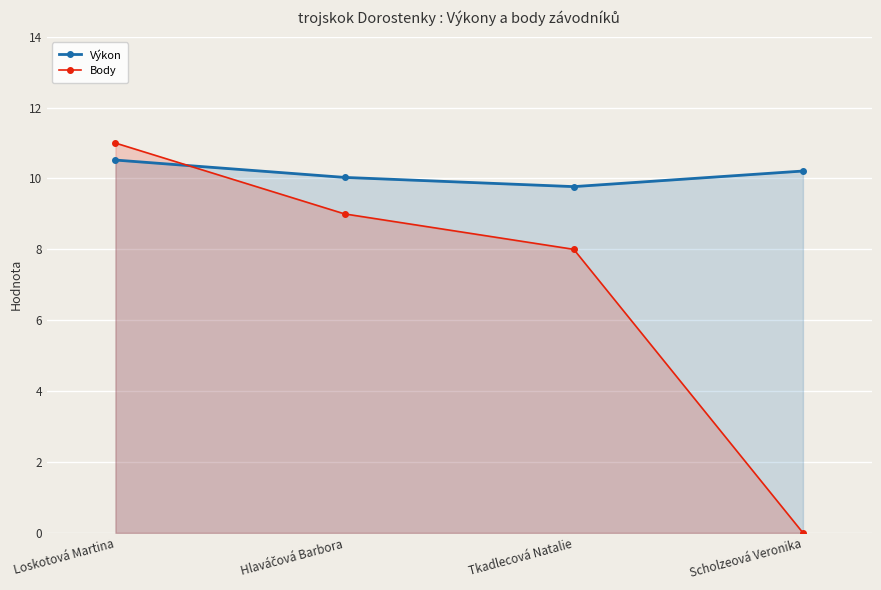

Where does the Výkon series first go above 10?

Loskotová Martina